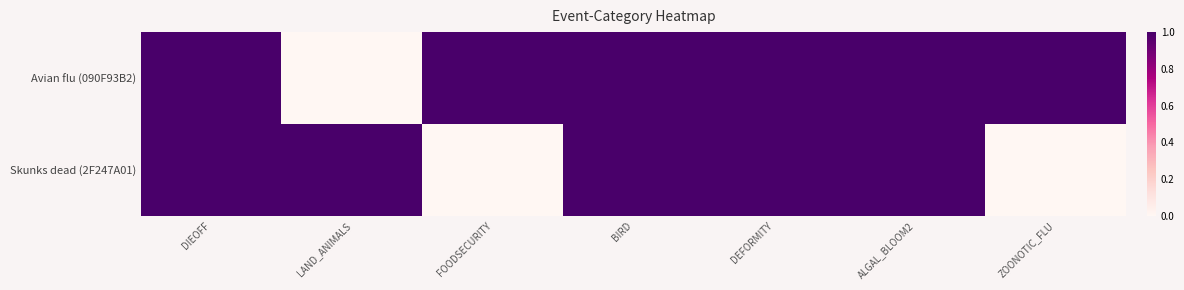

Which series changed the most between FOODSECURITY and BIRD?

Skunks dead (2F247A01)